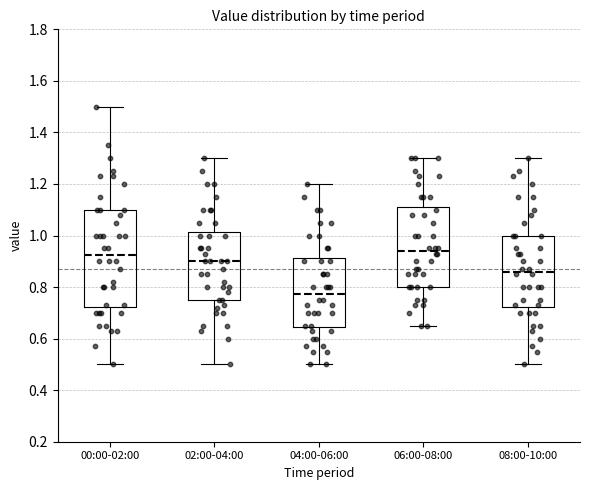

Comparing the boxes themselves (not the whiskers), which one is the tallest?

00:00-02:00